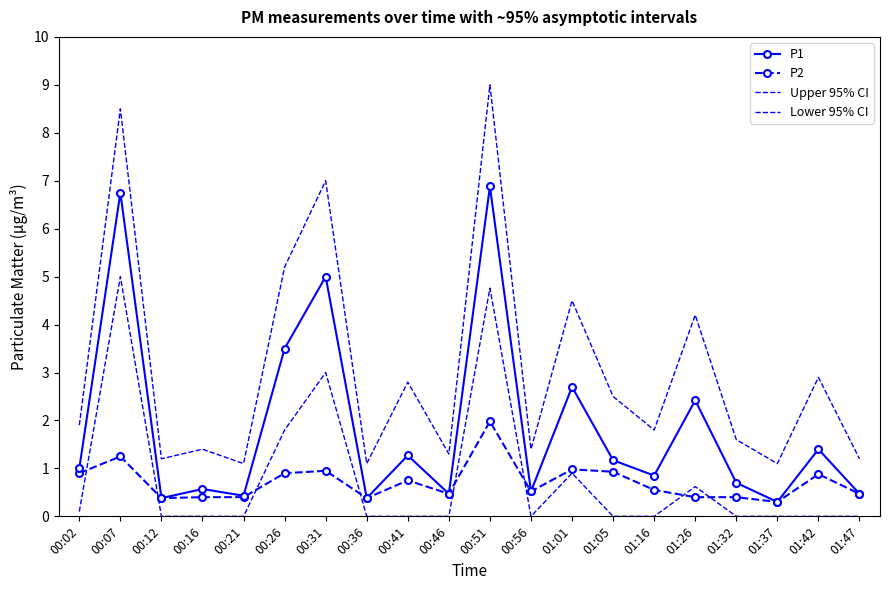

At which category is the sum across all series the highest?

00:51